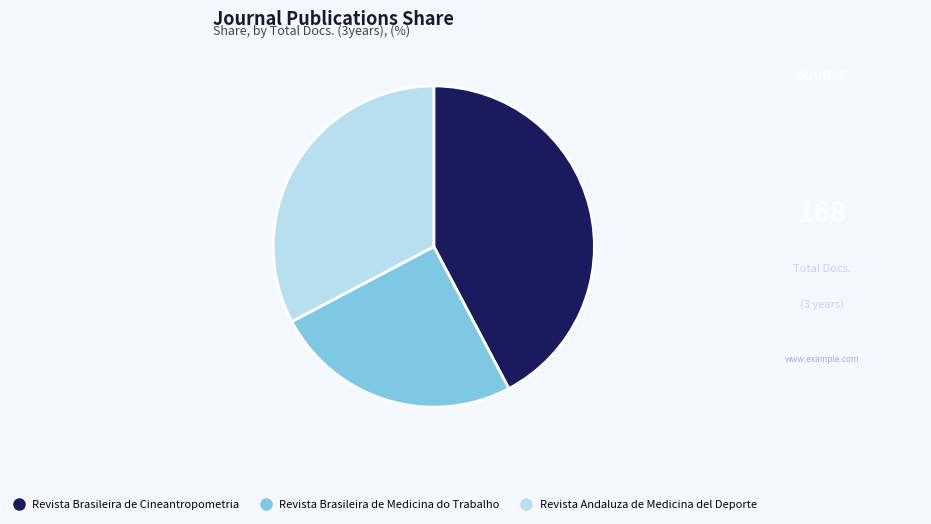

How many segments does this pie chart have?

3